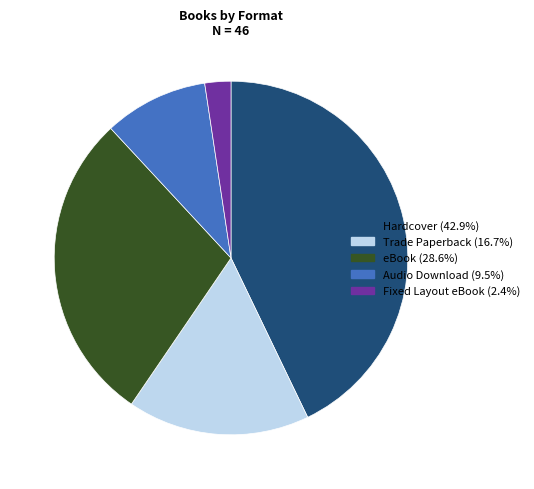

How many segments does this pie chart have?

5